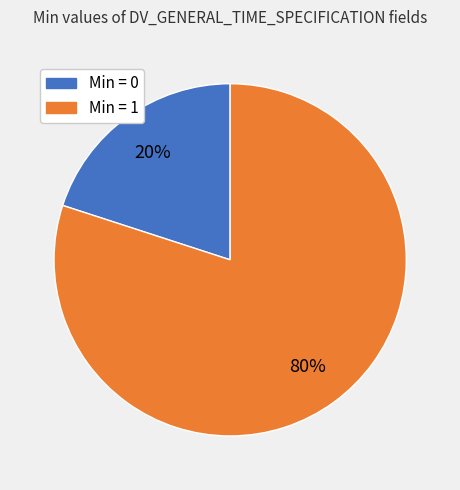

Is there a majority slice in this chart?

Yes